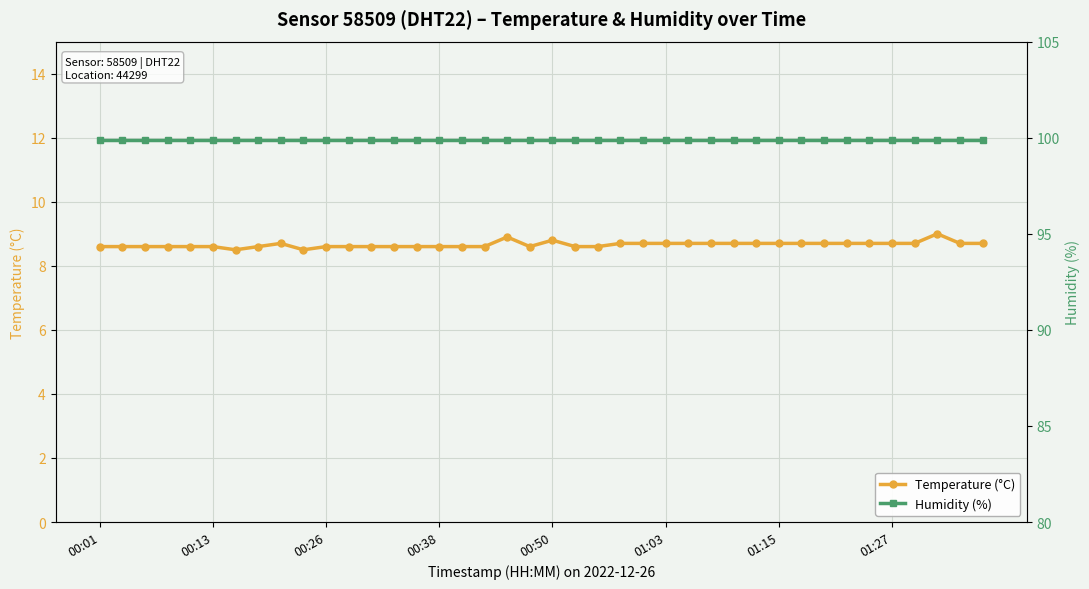

What is the smallest value displayed?

8.5